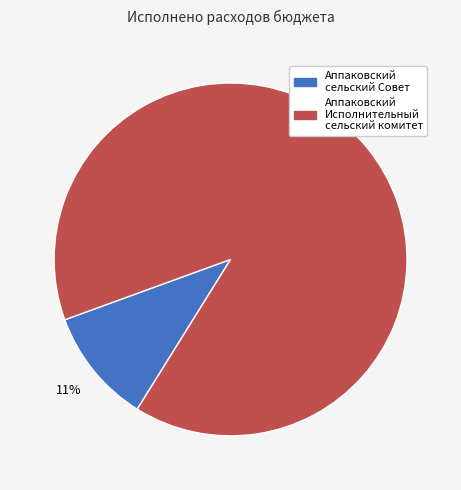

How many slices are in this pie chart?

2